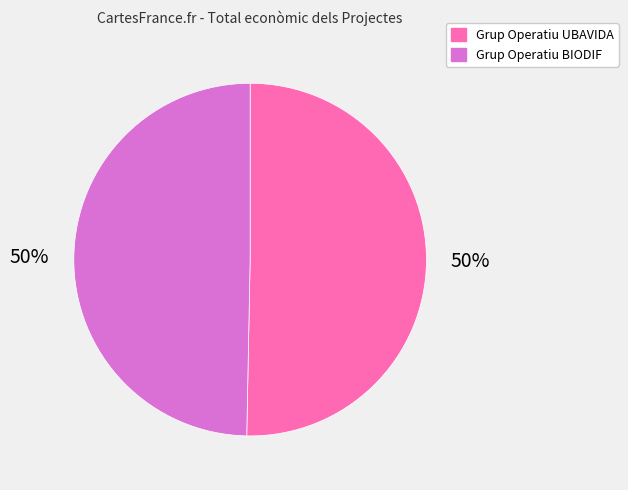

Is the sum of Grup Operatiu BIODIF and Grup Operatiu UBAVIDA greater than half?

Yes